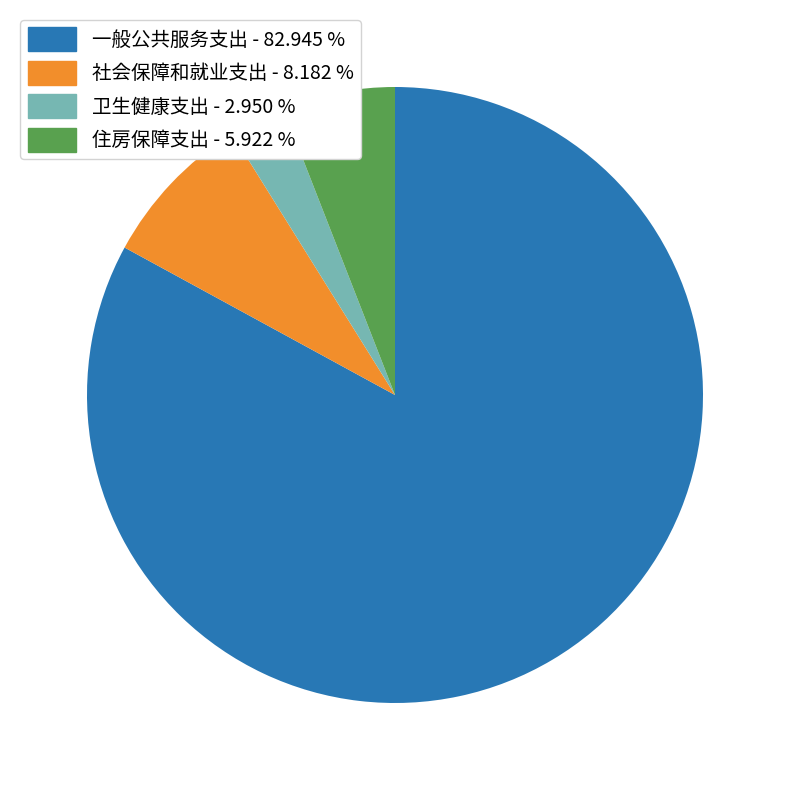

Approximately how many times larger is the value at 社会保障和就业支出 compared to 一般公共服务支出?

0.1